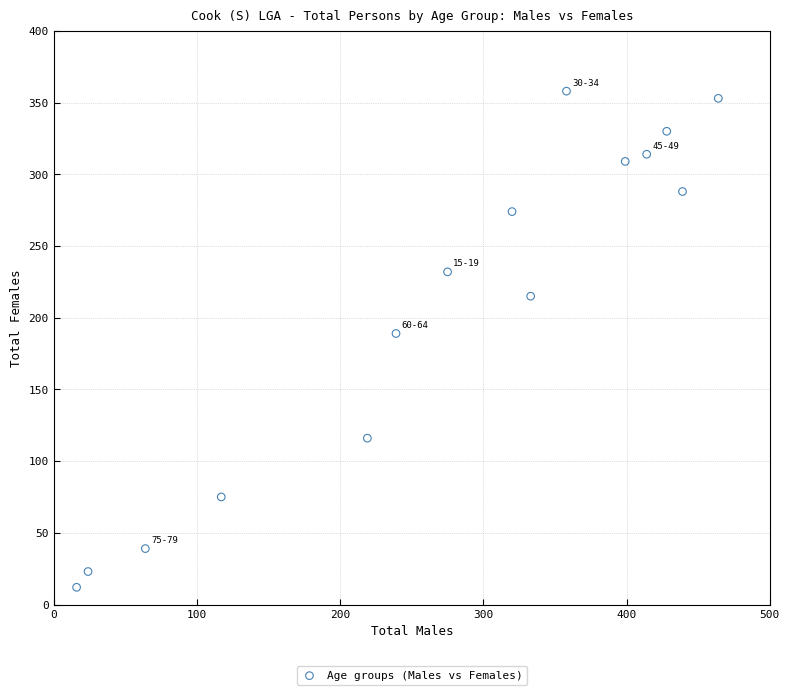

What is the range of X values (max minus min)?

448